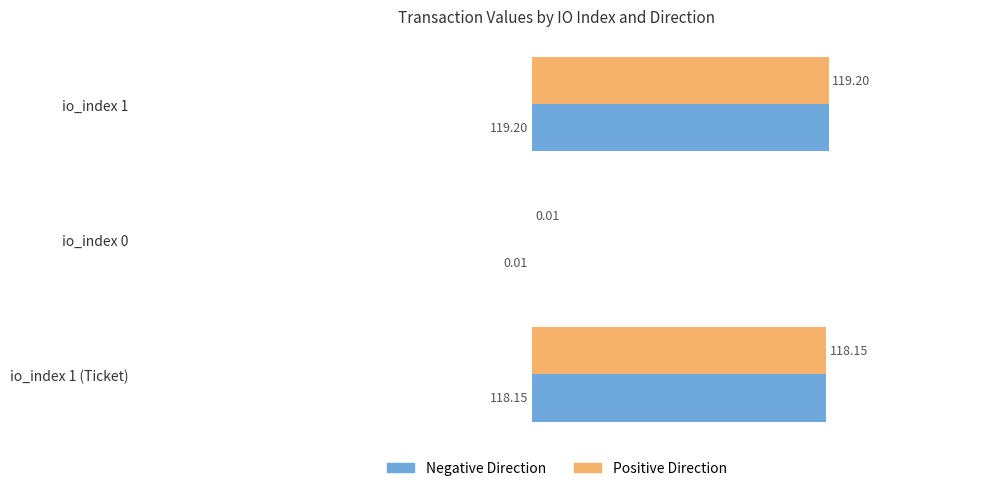

How many values in the Positive Direction series exceed 118?

2